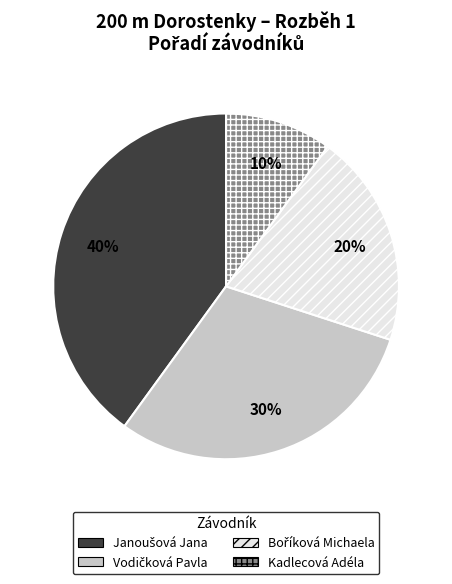

To the nearest percent, what portion does Kadlecová Adéla represent?

10%